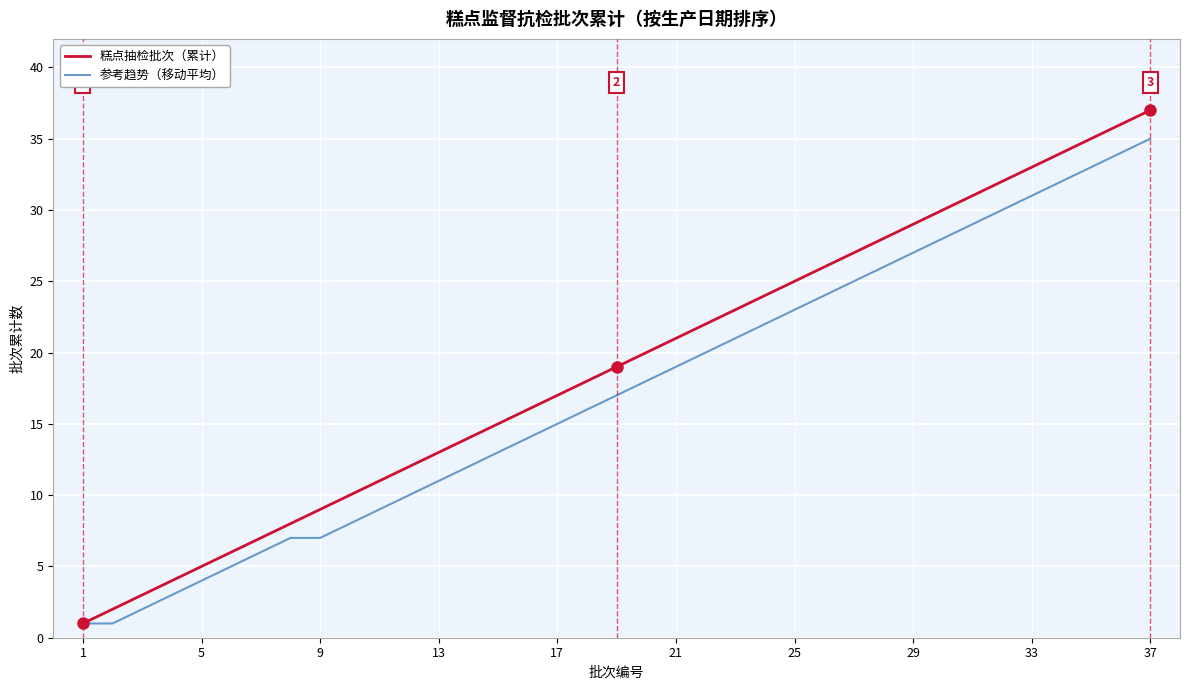

Does the chart display data point markers on the line(s)?

No